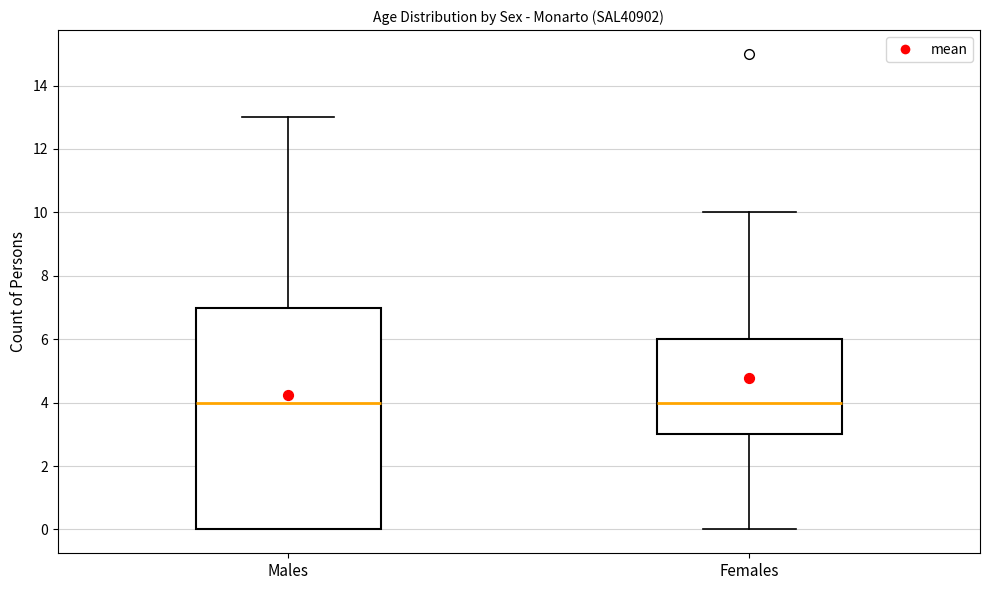

Reading left to right, read every box against the y-axis: the position of its median line, the range the box covers, and the ends of its whiskers. The values are not printed on the chart, so give them approximately, as read against the axis.

Males: median 4, box 0 to 7, whiskers 0 to 13
Females: median 4, box 3 to 6, whiskers 0 to 10